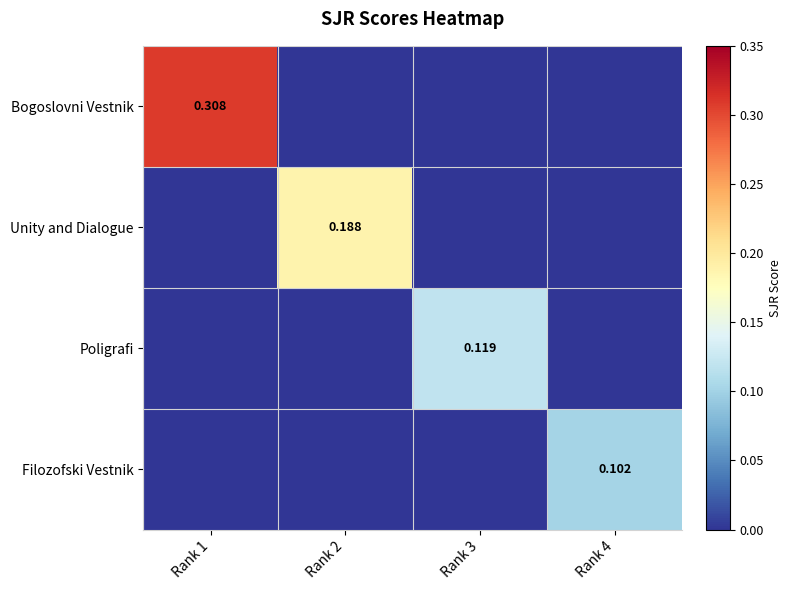

Which series changed the most between Rank 1 and Rank 2?

Bogoslovni Vestnik